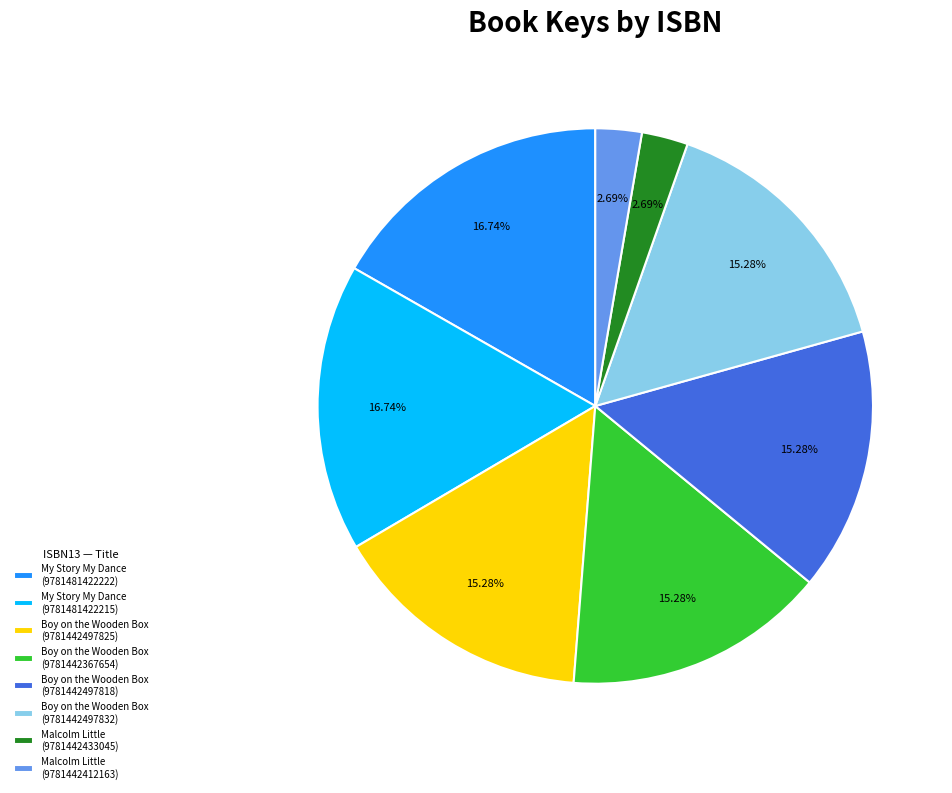

Is the sum of Boy on the Wooden Box (9781442497818) and My Story My Dance (9781481422215) greater than half?

No